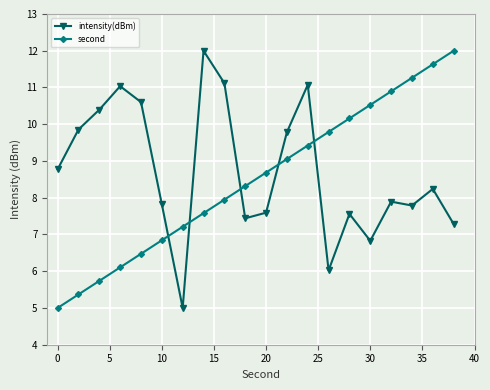

Does the chart have visible grid lines?

Yes